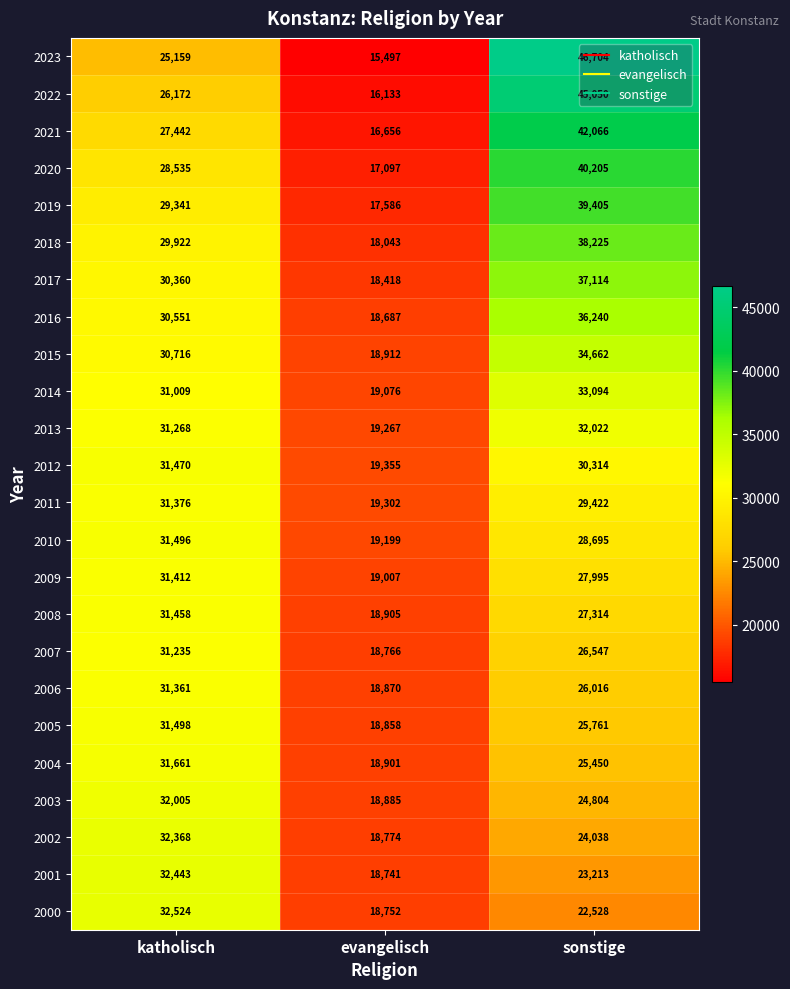

How many data points does each series have?

3